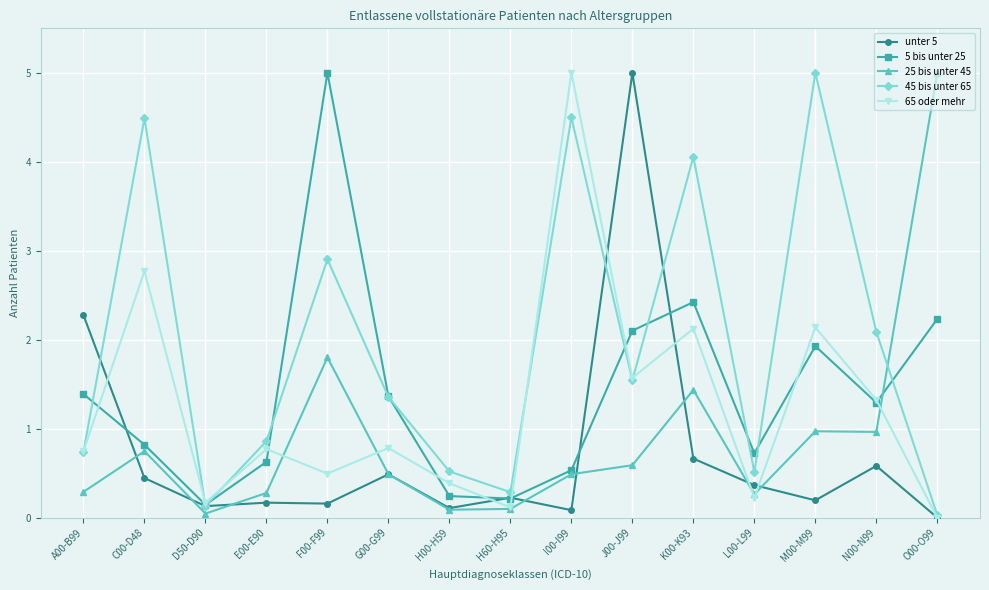

Between E00-E90 and N00-N99, which series saw the biggest shift?

45 bis unter 65